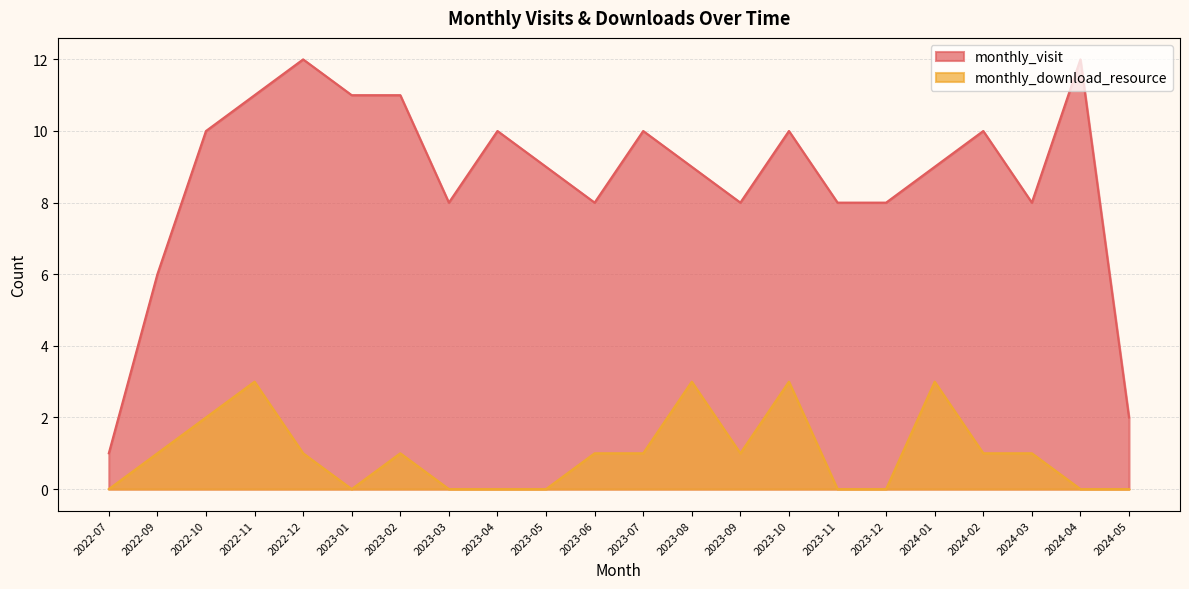

Is the value of monthly_download_resource at 2023-02 greater than the value of monthly_visit at 2023-09?

No